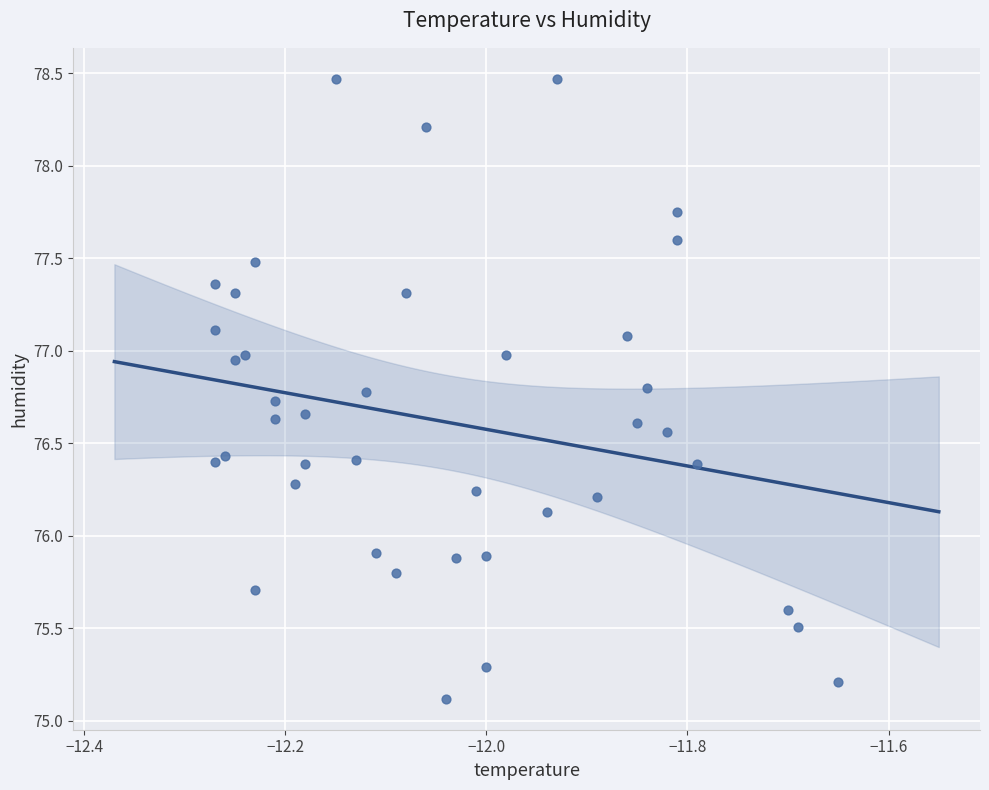

What is the range of X values (max minus min)?

0.6